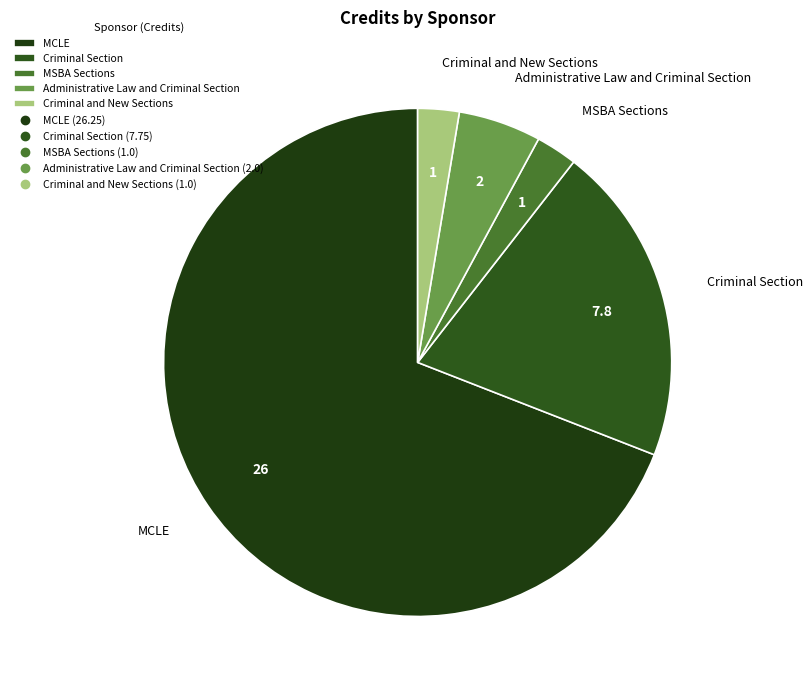

Count the number of slices in the pie.

5